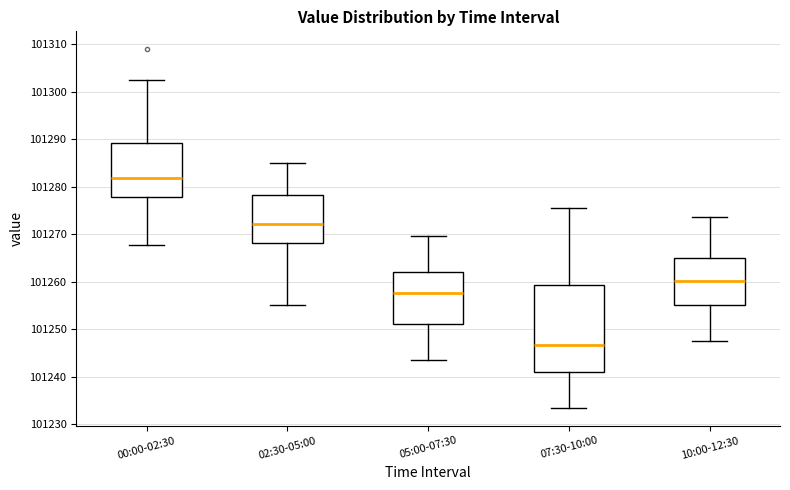

Which box's median line is the lowest?

07:30-10:00